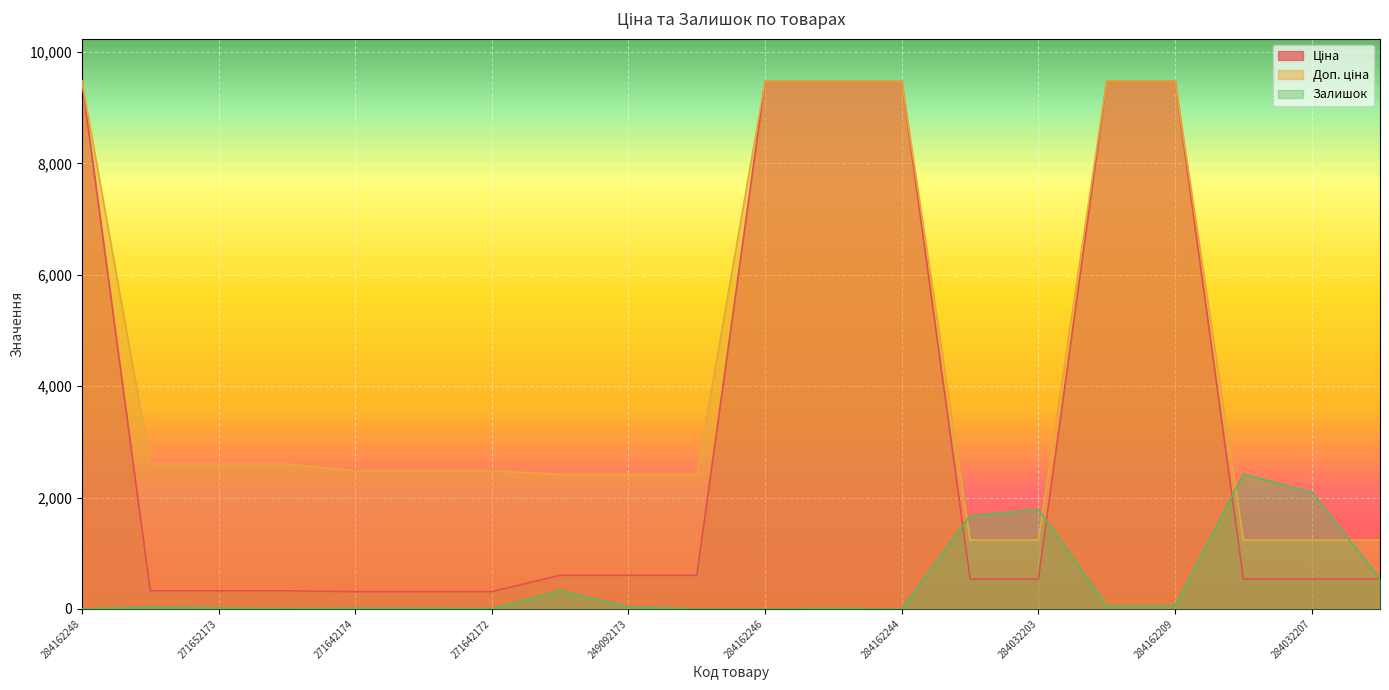

At how many categories does at least one series exceed 3493?

6